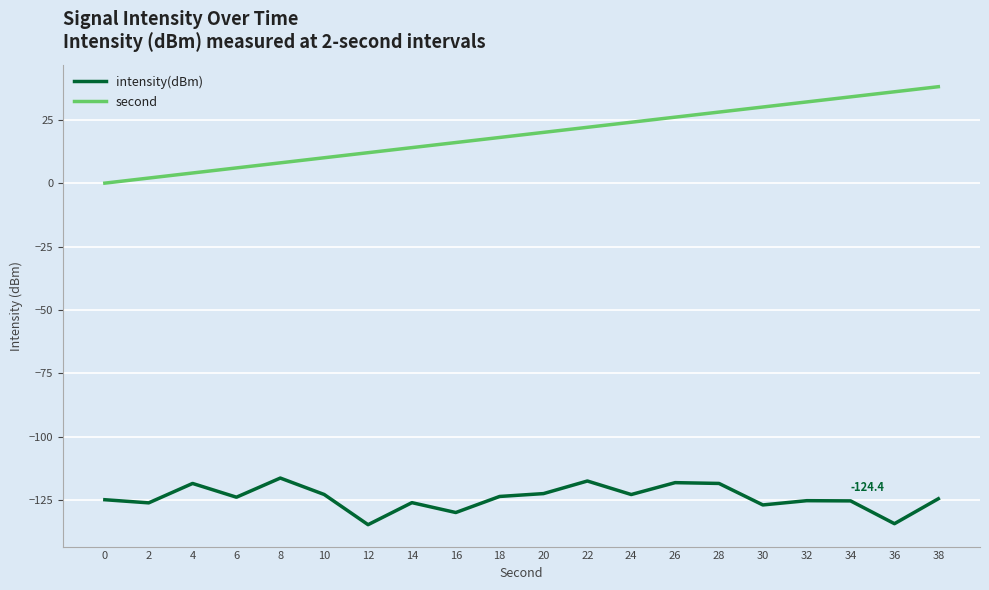

Does the chart display data point markers on the line(s)?

No